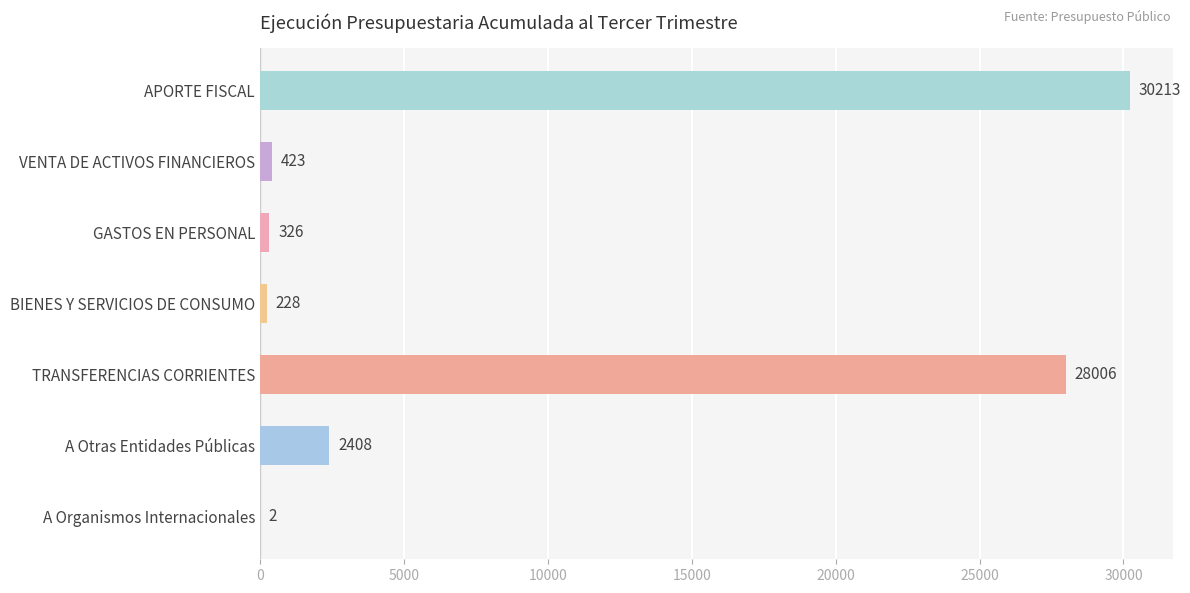

Where is the data nearest to the value 15107?

A Otras Entidades Públicas